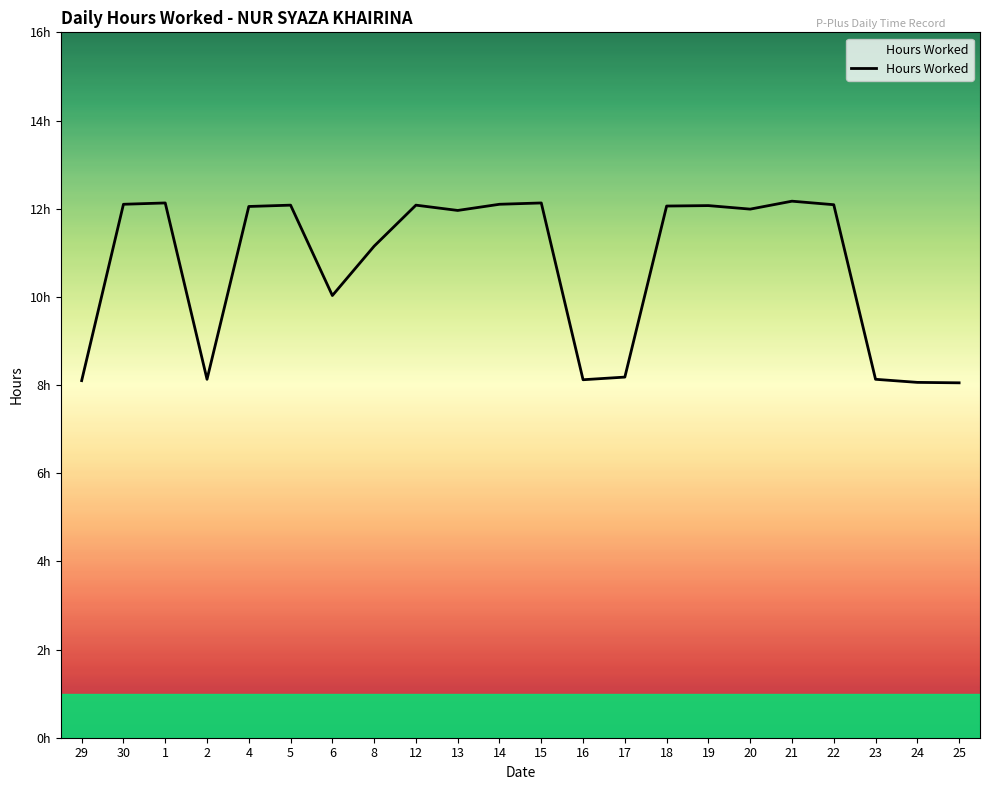

Reading left to right, extract all data points from this chart.

8.1	12.1	12.1	8.1	12.1	12.1	10.0	11.2	12.1	12.0	12.1	12.1	8.1	8.2	12.1	12.1	12.0	12.2	12.1	8.1	8.1	8.1